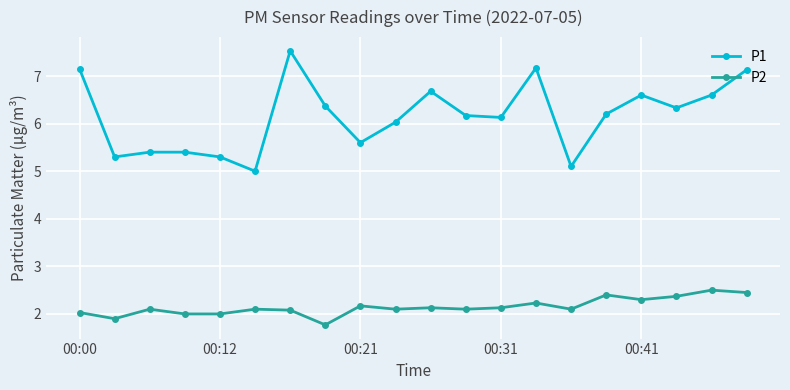

What is the sum of all P1 values?

123.2